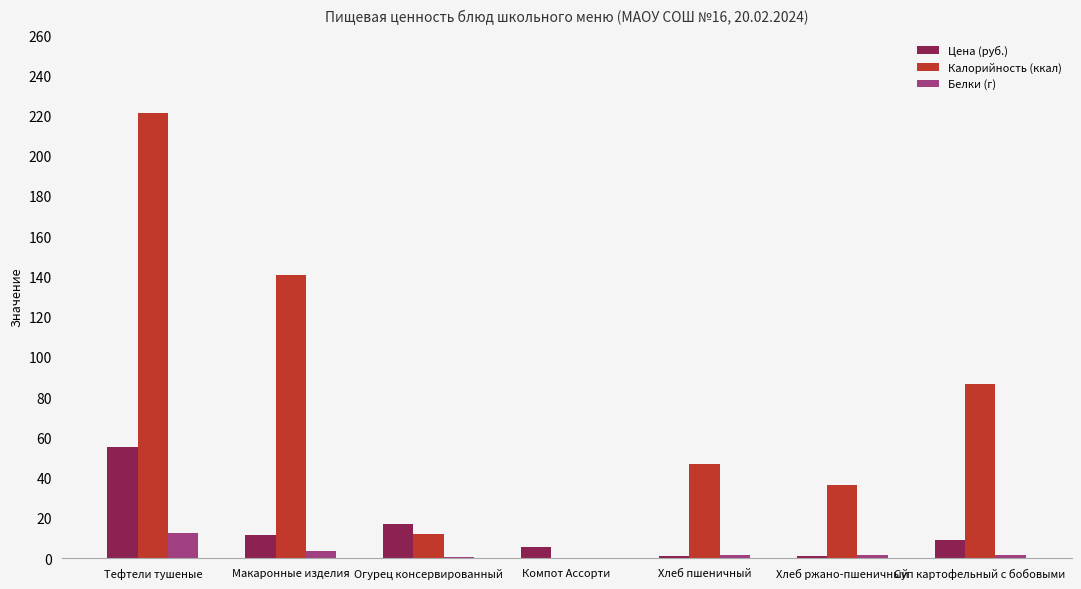

What is the approximate value of Цена (руб.) at Макаронные изделия?

11.7